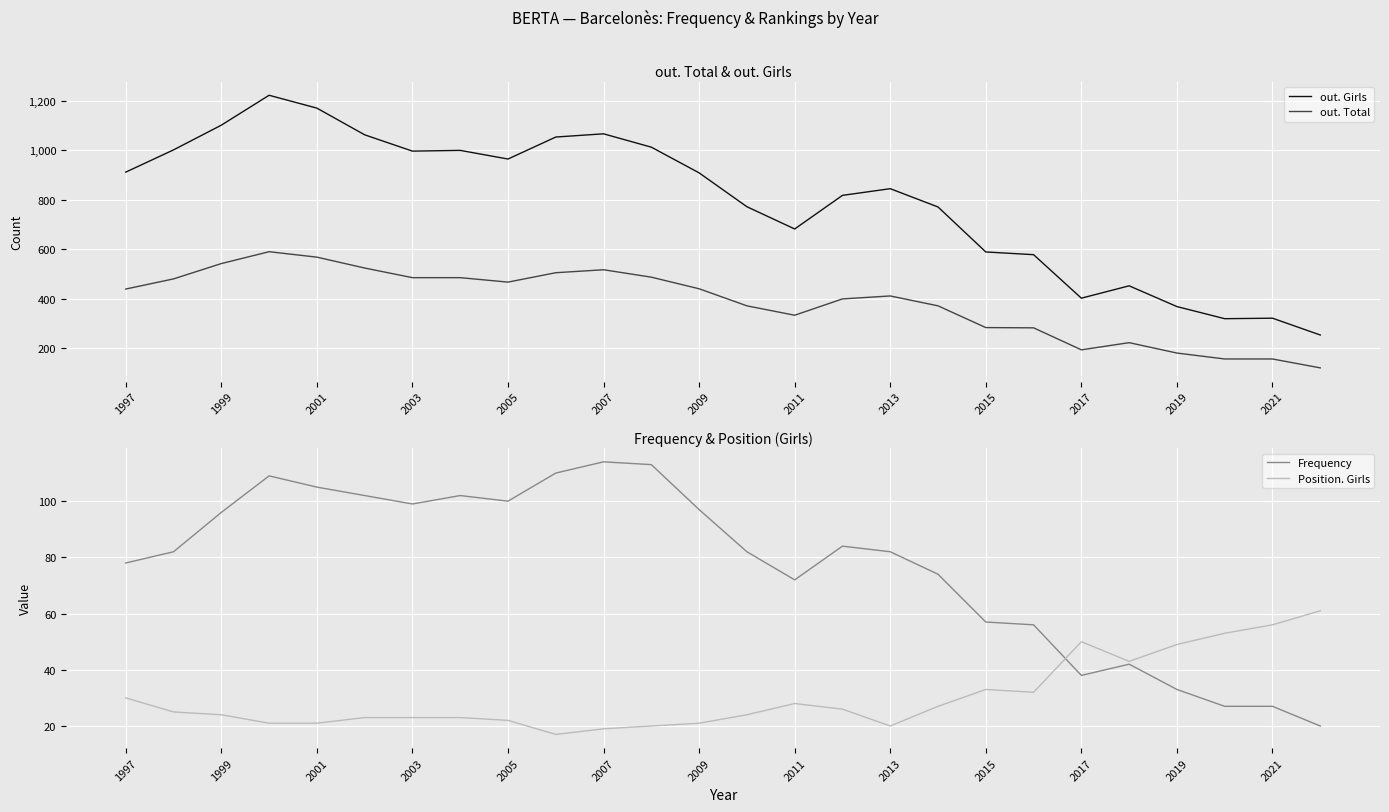

How many interior local peaks does the out. Girls series have?

6